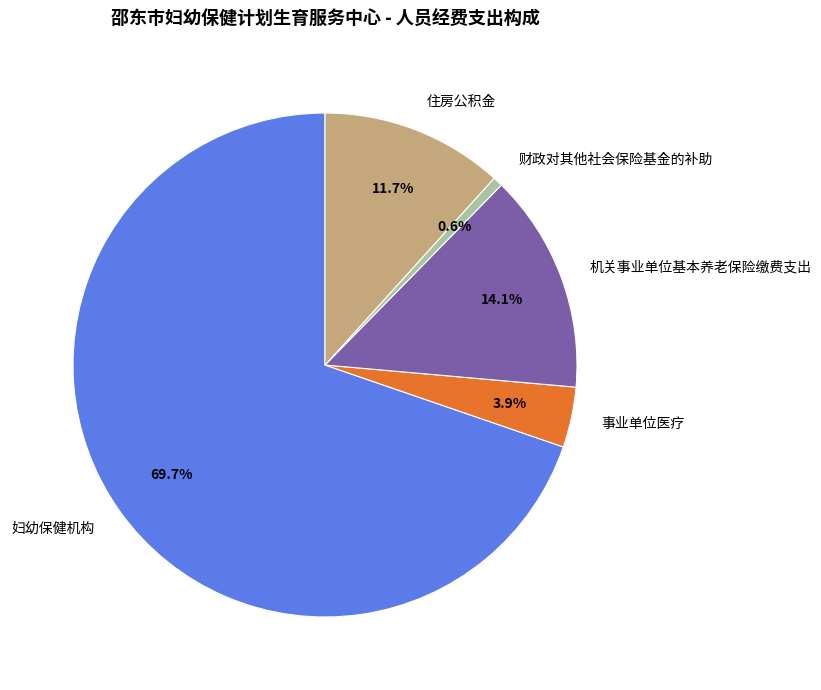

To the nearest percent, what is the combined percentage of 妇幼保健机构 and 财政对其他社会保险基金的补助?

70%